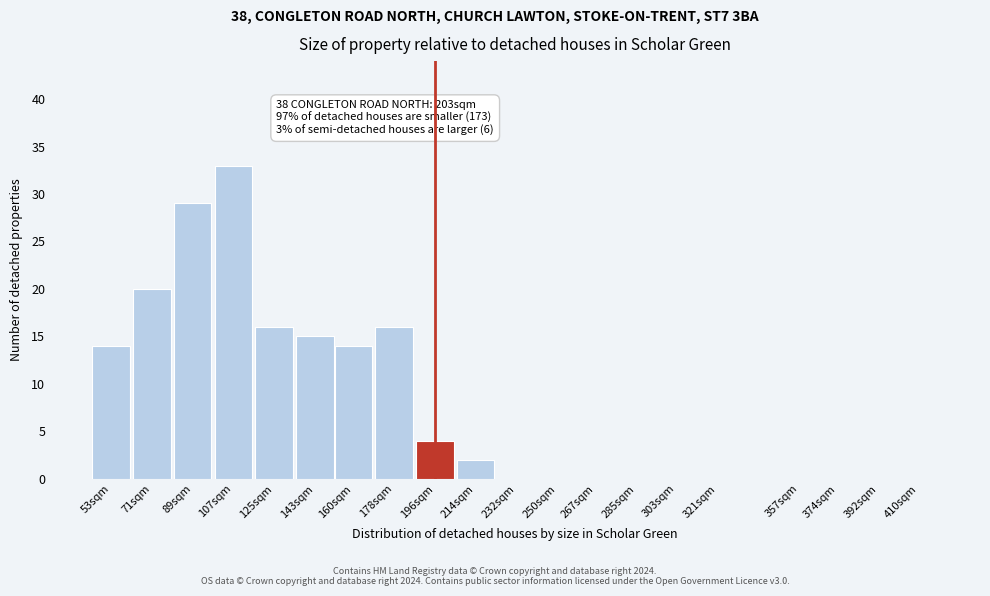

Reading left to right, list all the values displayed in this chart.

53sqm=14	71sqm=20	89sqm=29	107sqm=33	125sqm=16	143sqm=15	160sqm=14	178sqm=16	196sqm=4	214sqm=2	232sqm=0	250sqm=0	267sqm=0	285sqm=0	303sqm=0	321sqm=0	357sqm=0	374sqm=0	392sqm=0	410sqm=0